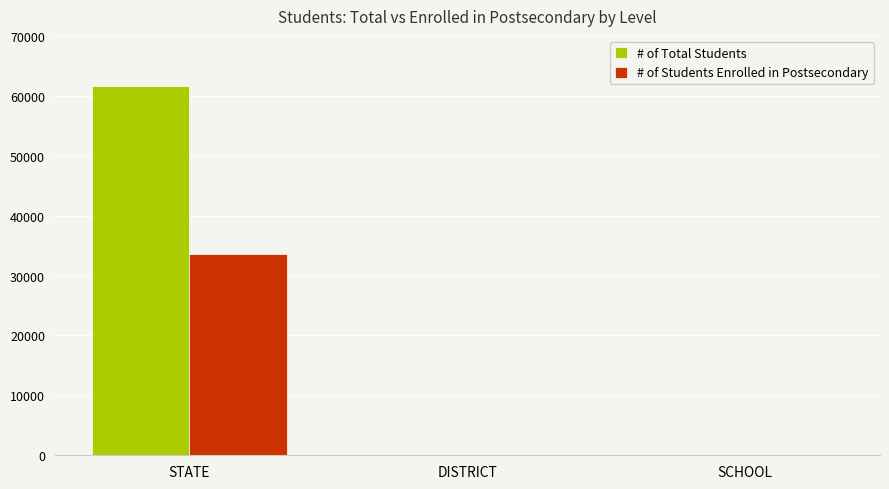

Are the bars grouped side by side (vs. stacked)?

Yes